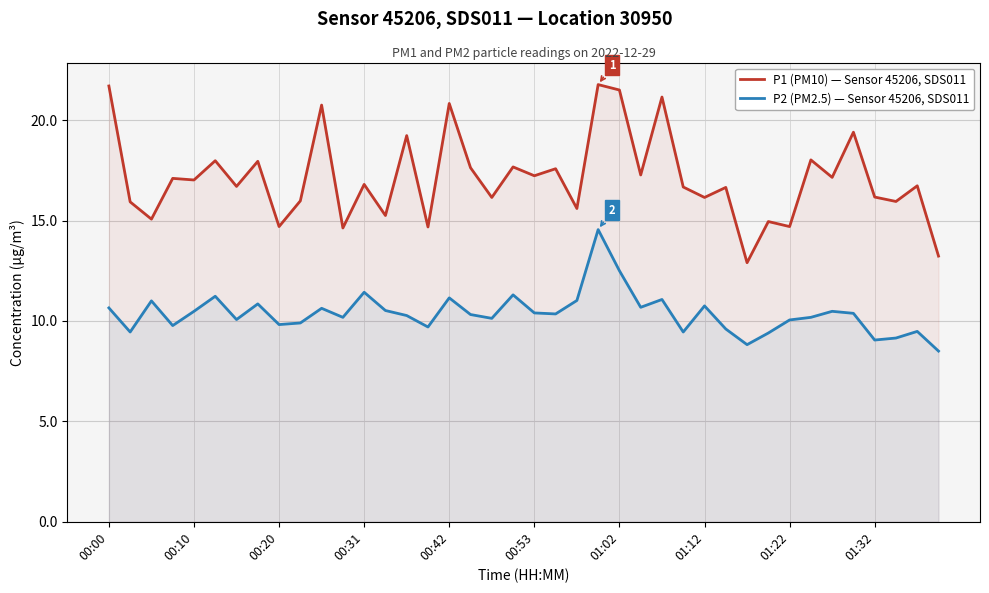

Which series has the largest total across all categories?

P1 (PM10) — Sensor 45206, SDS011